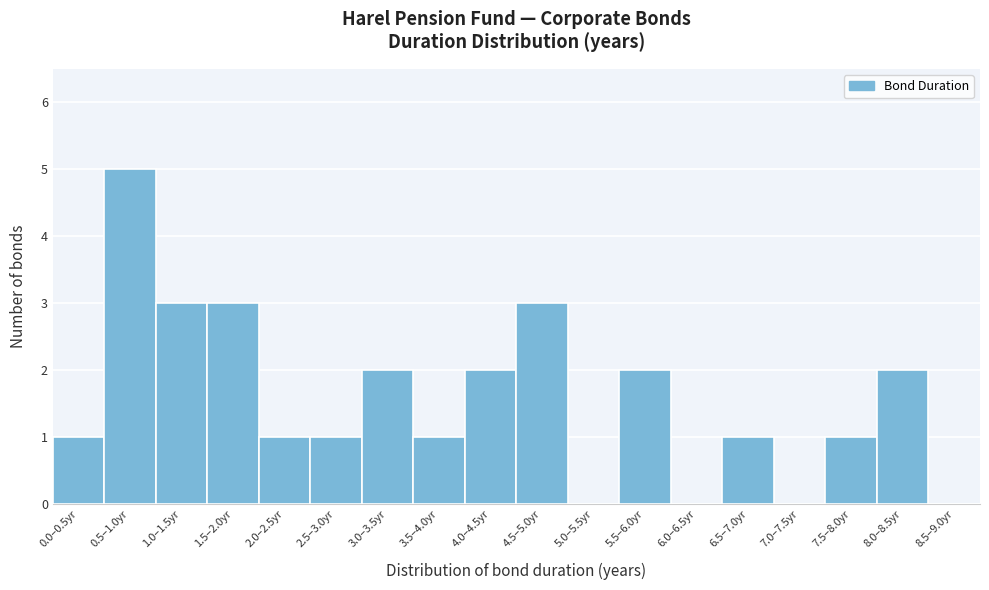

Reading left to right, list all the values displayed in this chart.

0.0–0.5yr=1	0.5–1.0yr=5	1.0–1.5yr=3	1.5–2.0yr=3	2.0–2.5yr=1	2.5–3.0yr=1	3.0–3.5yr=2	3.5–4.0yr=1	4.0–4.5yr=2	4.5–5.0yr=3	5.0–5.5yr=0	5.5–6.0yr=2	6.0–6.5yr=0	6.5–7.0yr=1	7.0–7.5yr=0	7.5–8.0yr=1	8.0–8.5yr=2	8.5–9.0yr=0